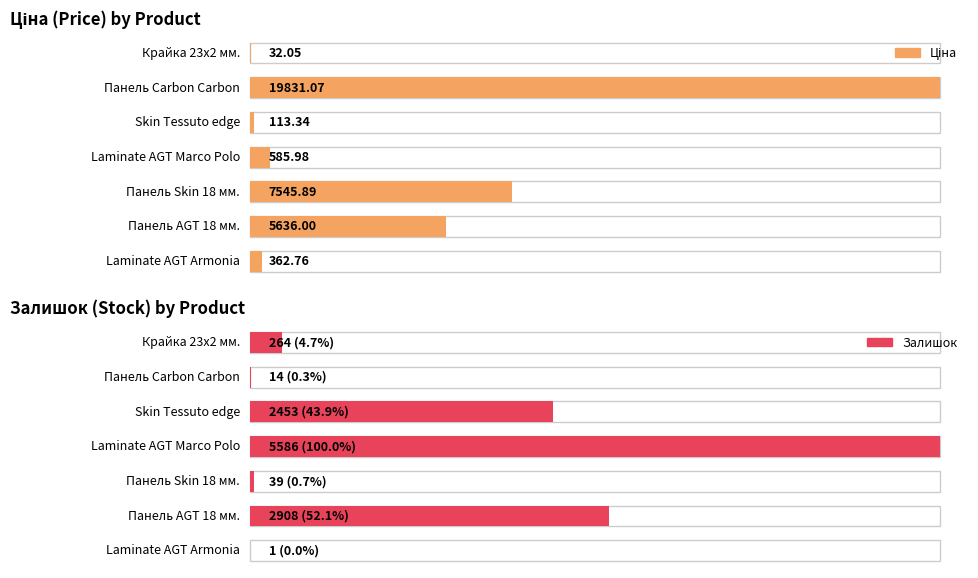

What is the lowest value of the Ціна series?

32.0